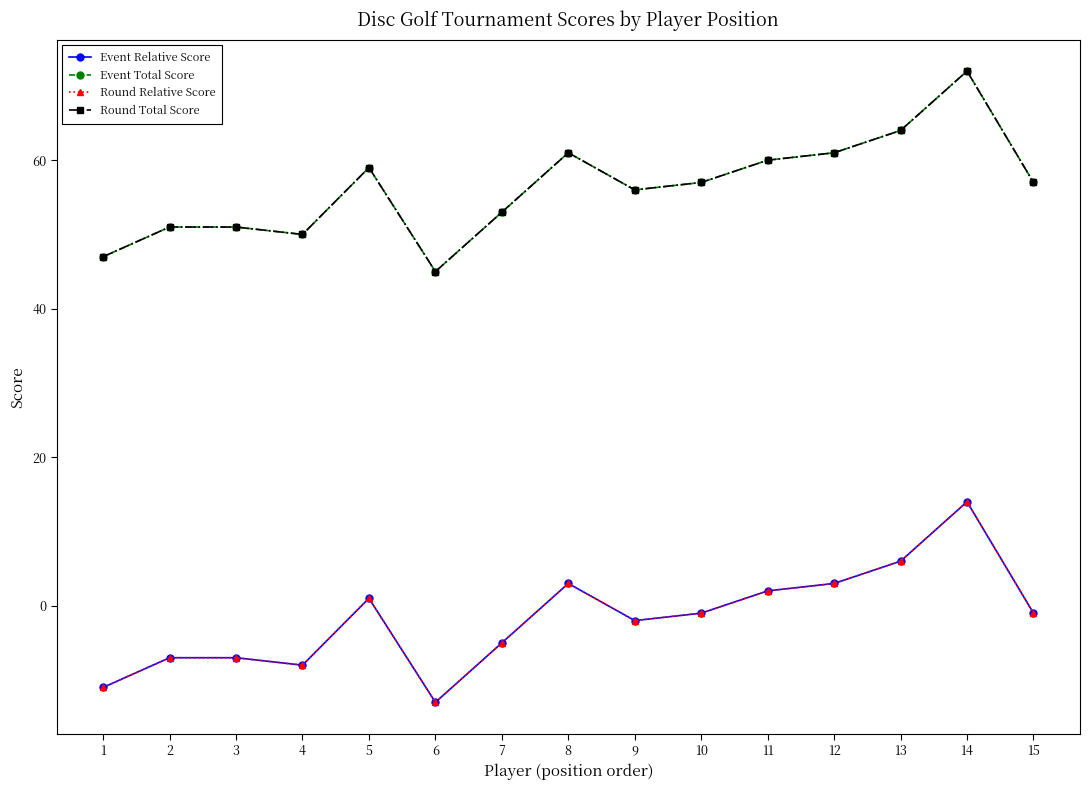

Where does the Event Relative Score series first go above -1?

5